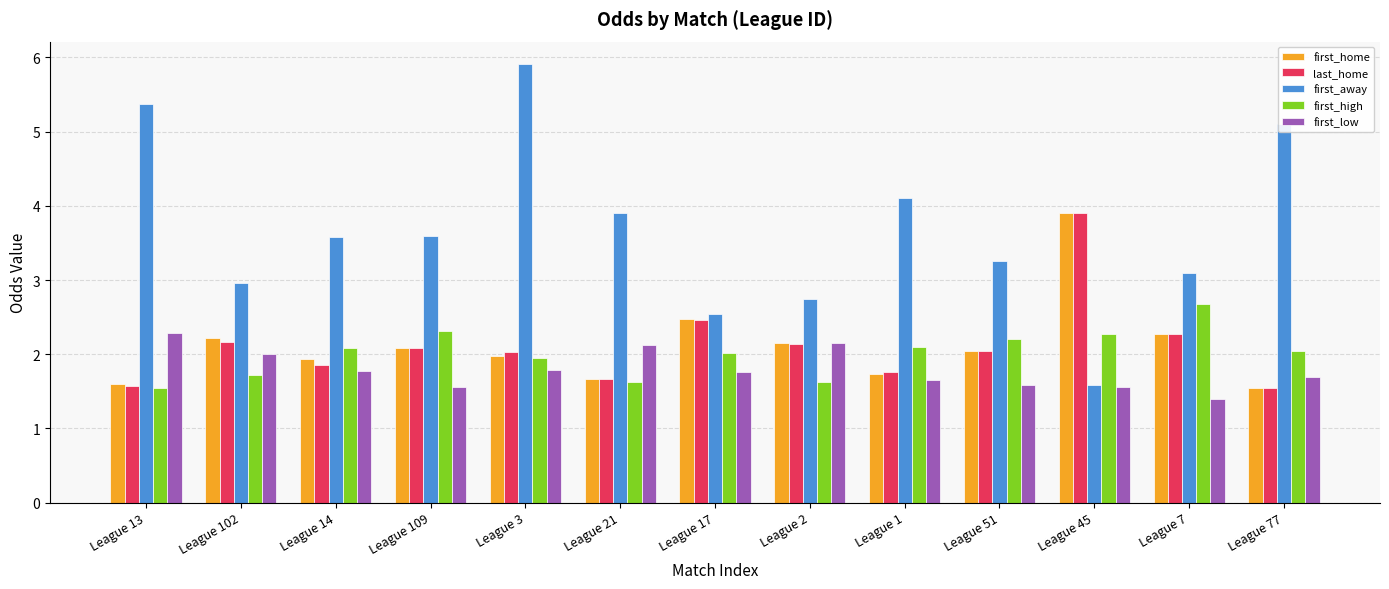

What is the label of the 9th bar from the right?

League 3